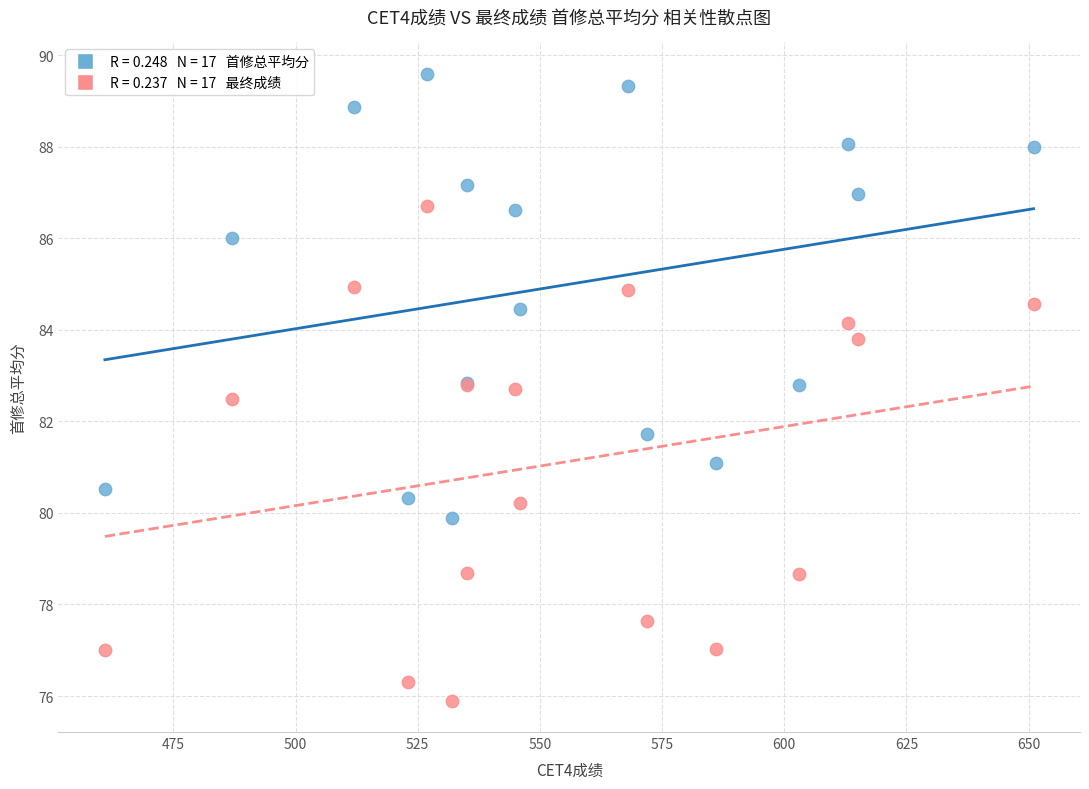

Across all series, what Y value is closest to 82?

81.7